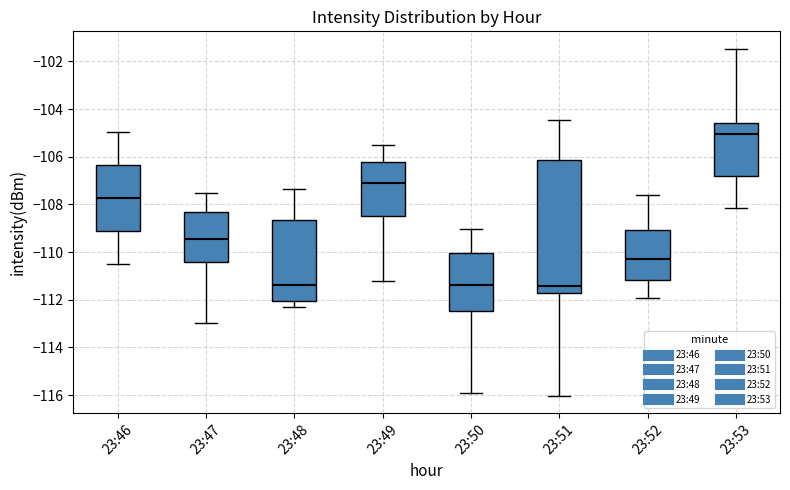

Which box has the highest median line?

23:53